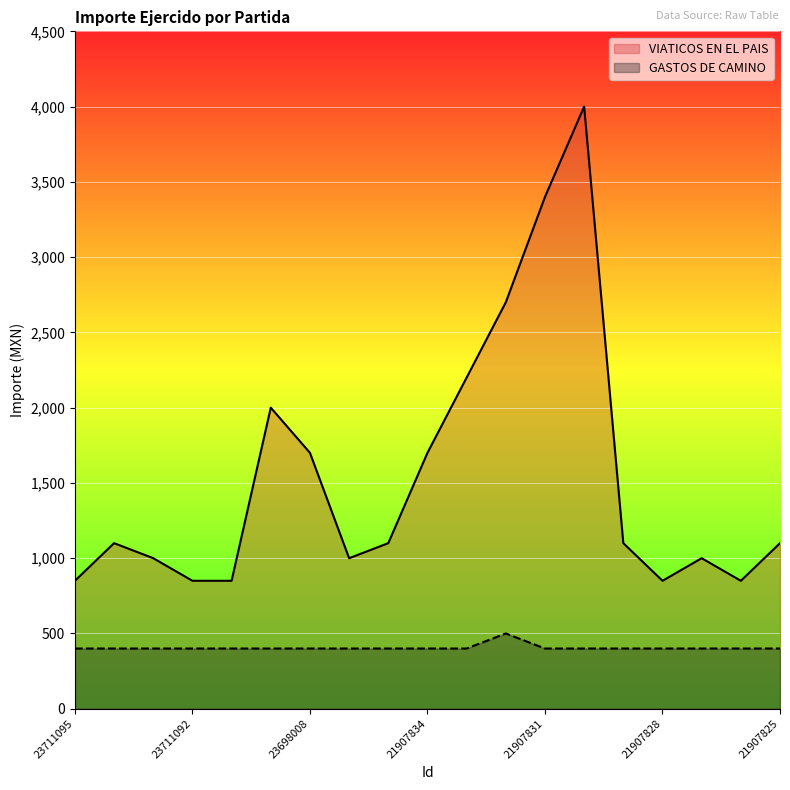

Which label corresponds to the smallest value in the chart?

23711095